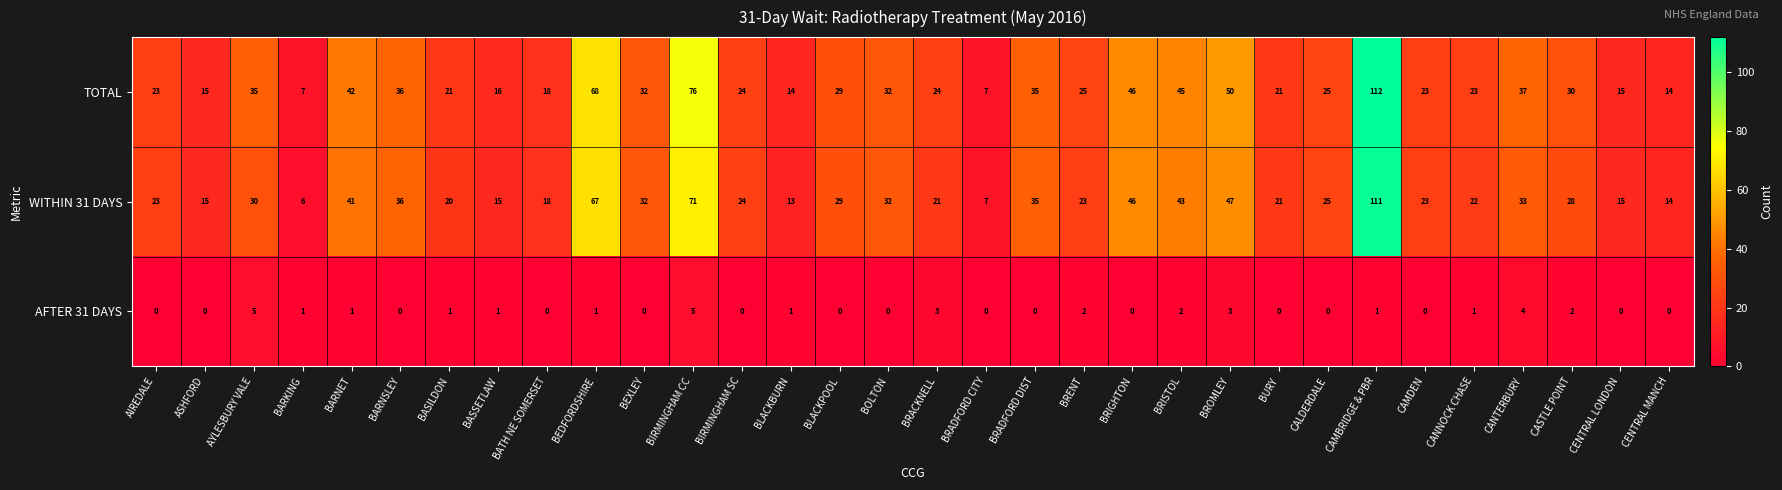

Is it true that AFTER 31 DAYS equals 3 at BIRMINGHAM SC?

False